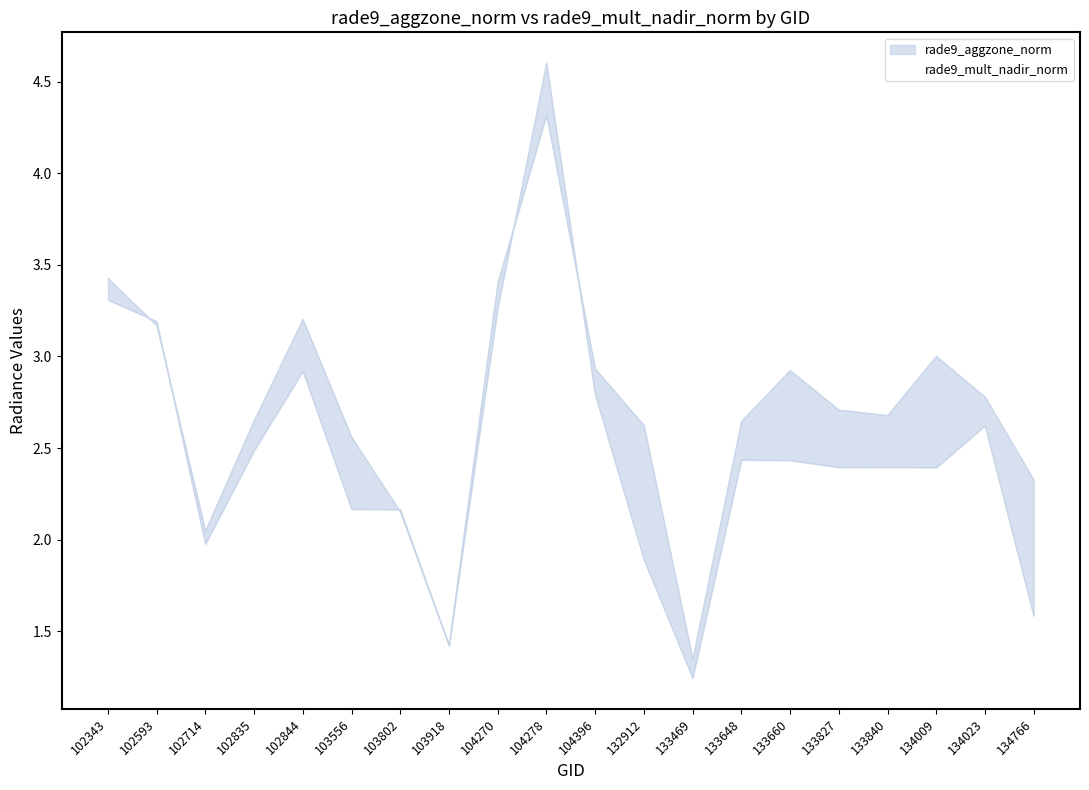

True or false: rade9_mult_nadir_norm has a value of 1.1 at 133648.

False